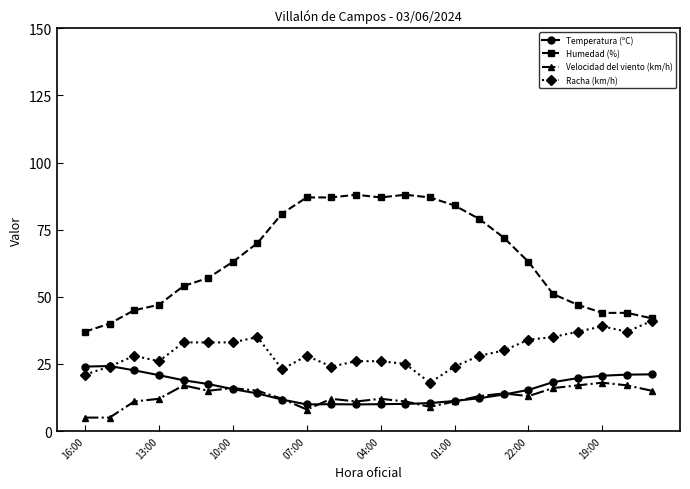

How many lines are shown in the chart?

4